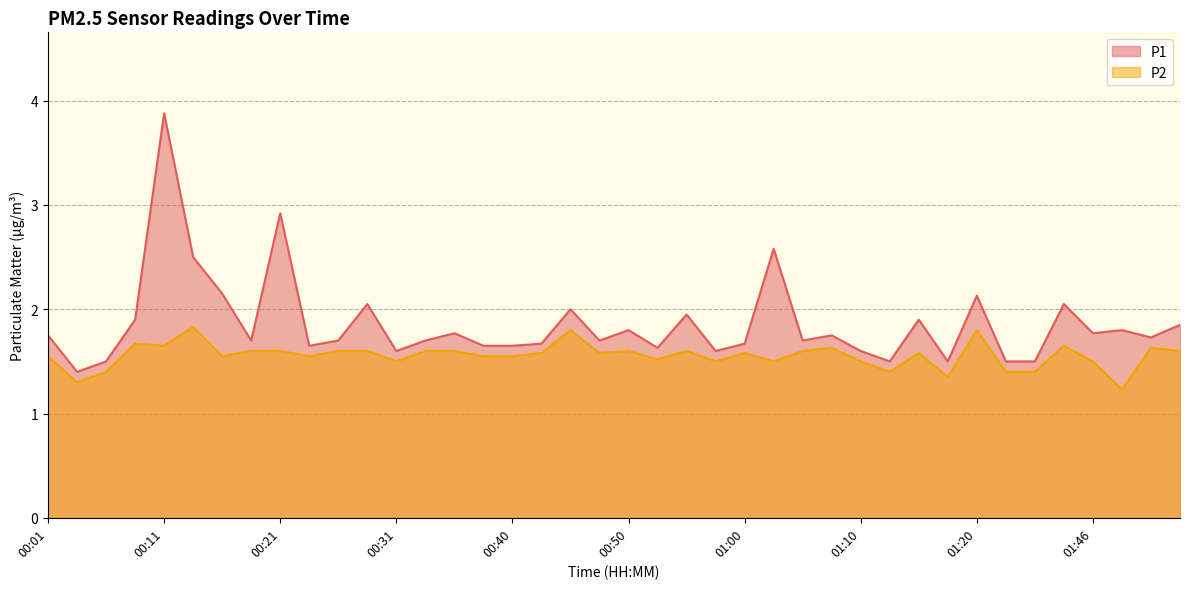

List the series in order of their overall mean, highest first.

P1, P2